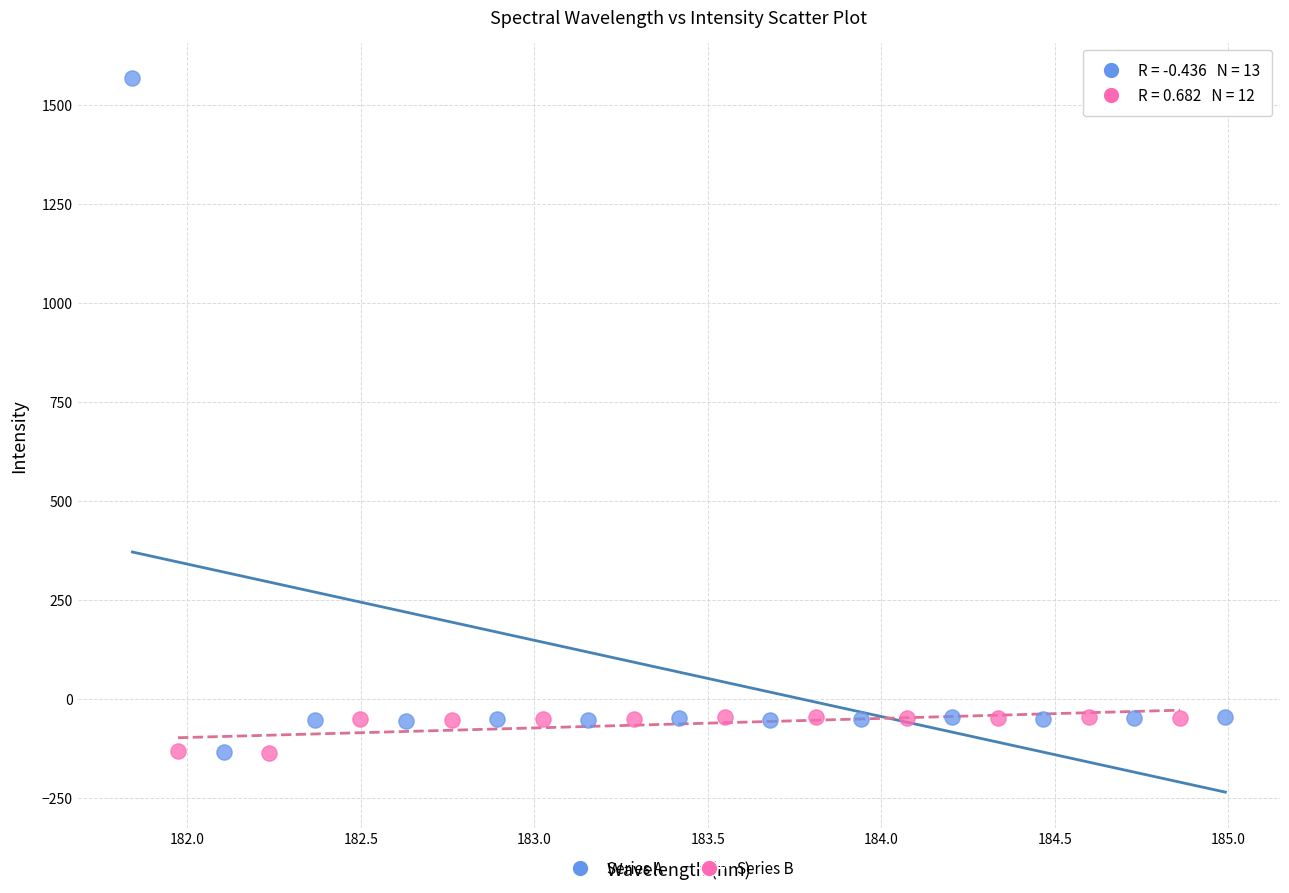

What are all the series names shown in the legend?

Series A, Series B